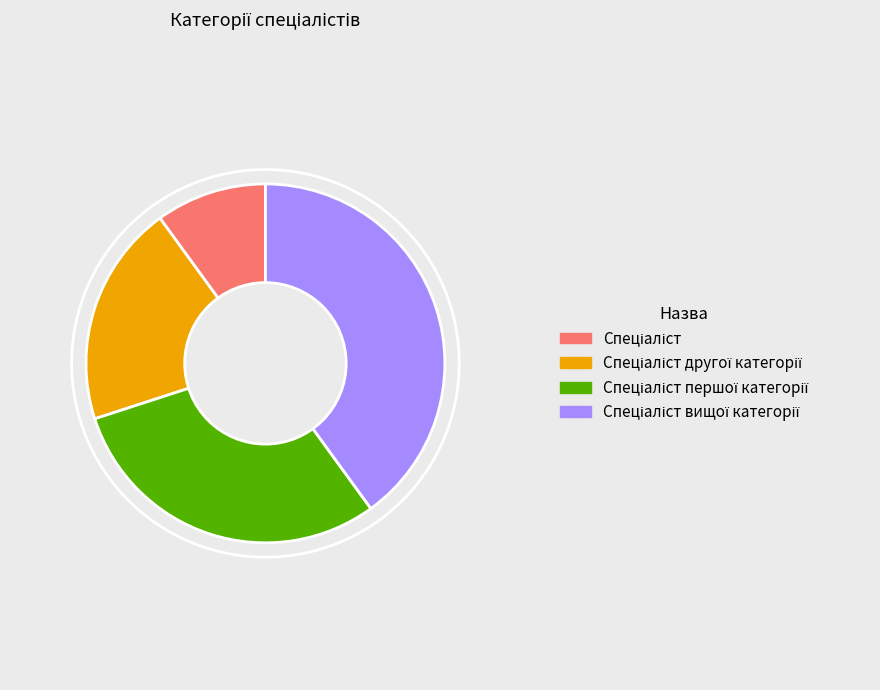

Does any single category account for the majority?

No